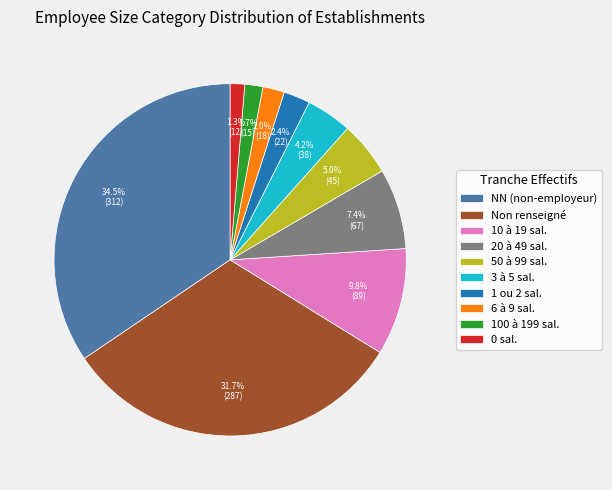

Which slice is the largest?

NN (non-employeur)